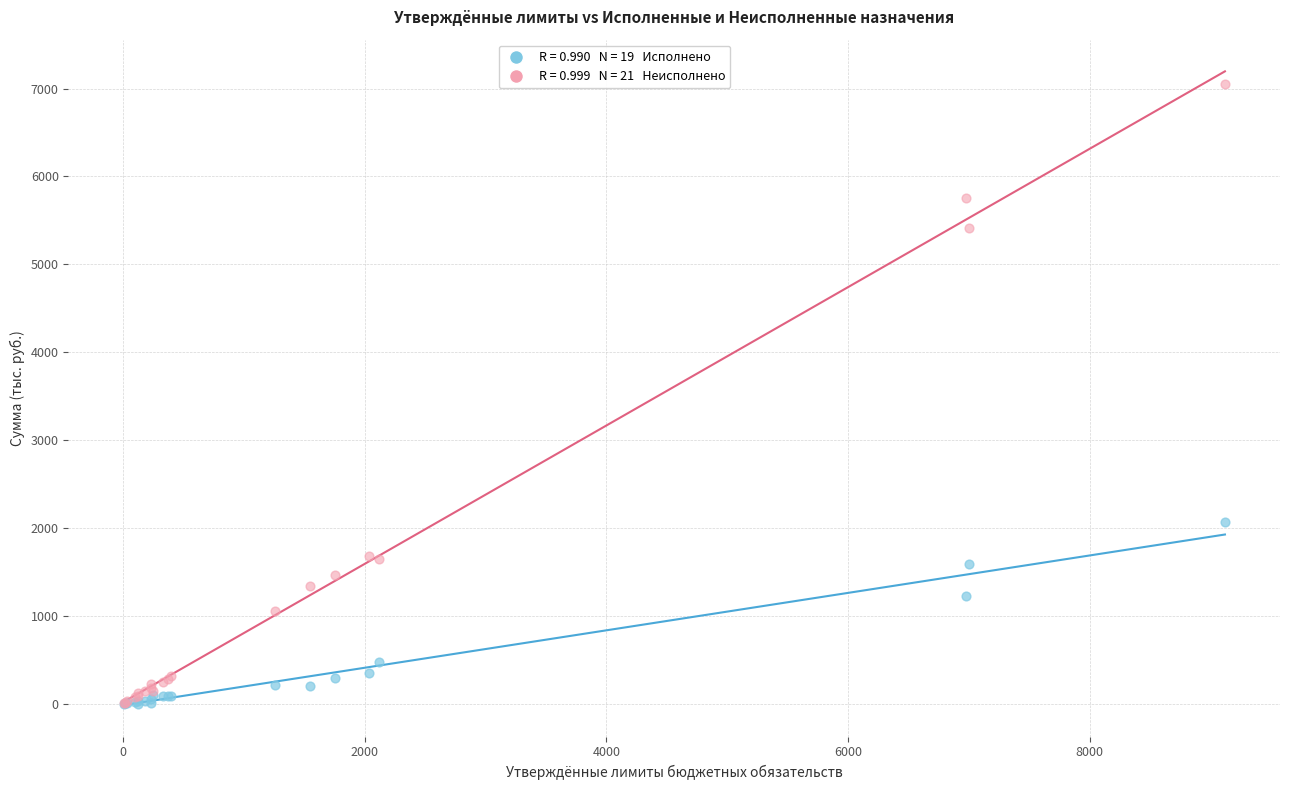

Across all series, what Y value is closest to 3528?

2062.4